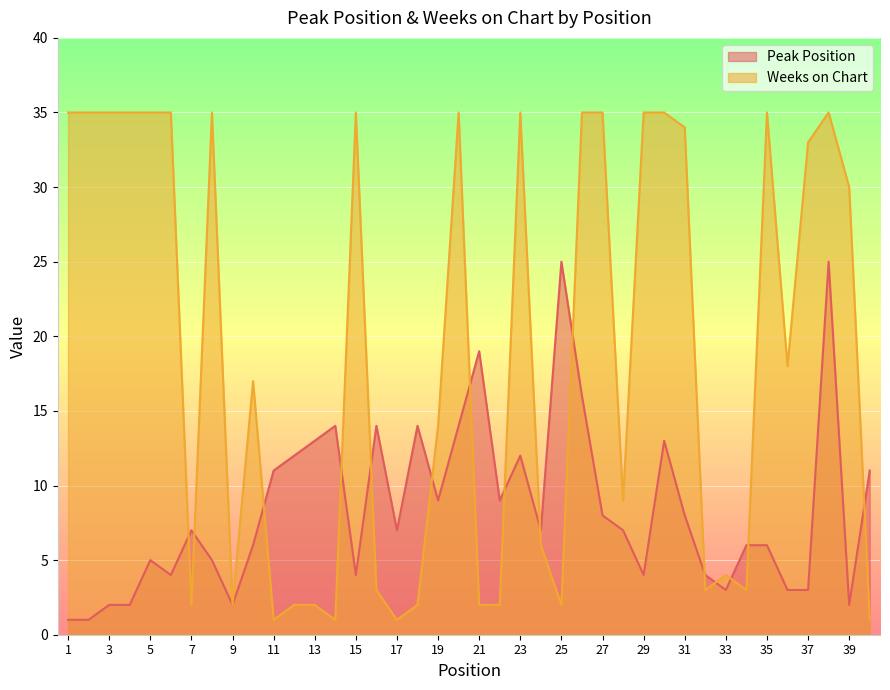

Which series has the largest range (max minus min)?

Weeks on Chart